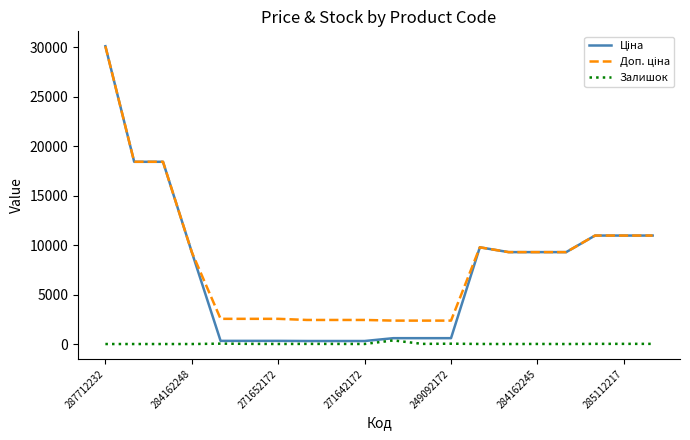

Does the chart display data point markers on the line(s)?

No